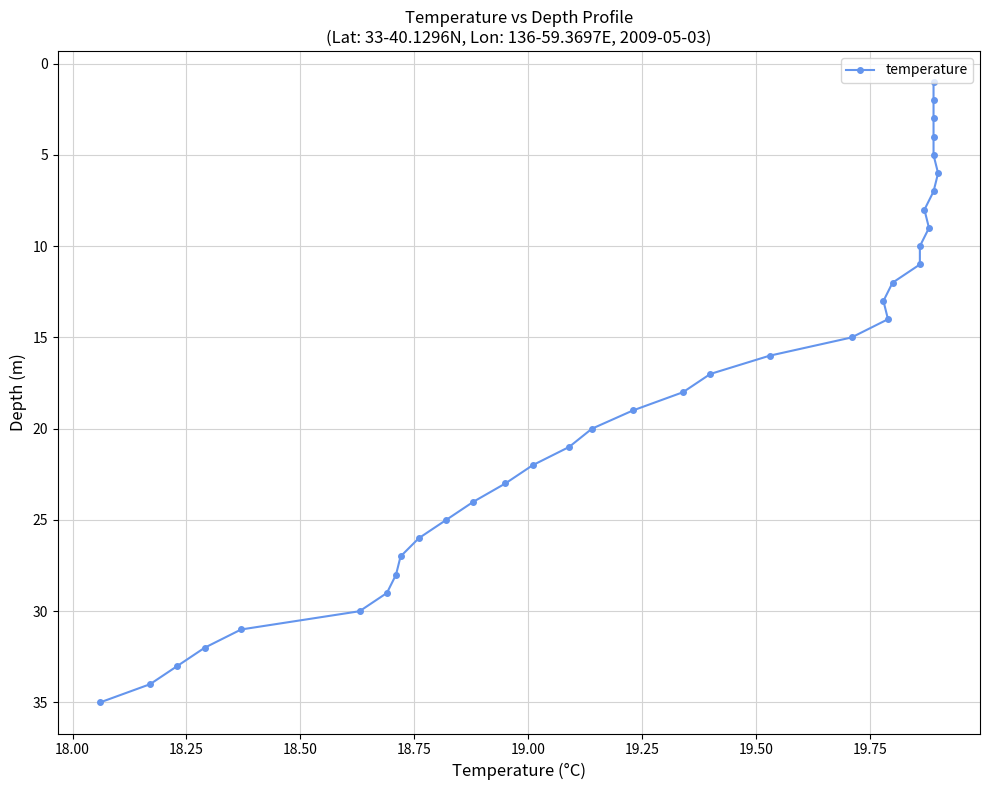

What is the minimum value shown in the chart?

1